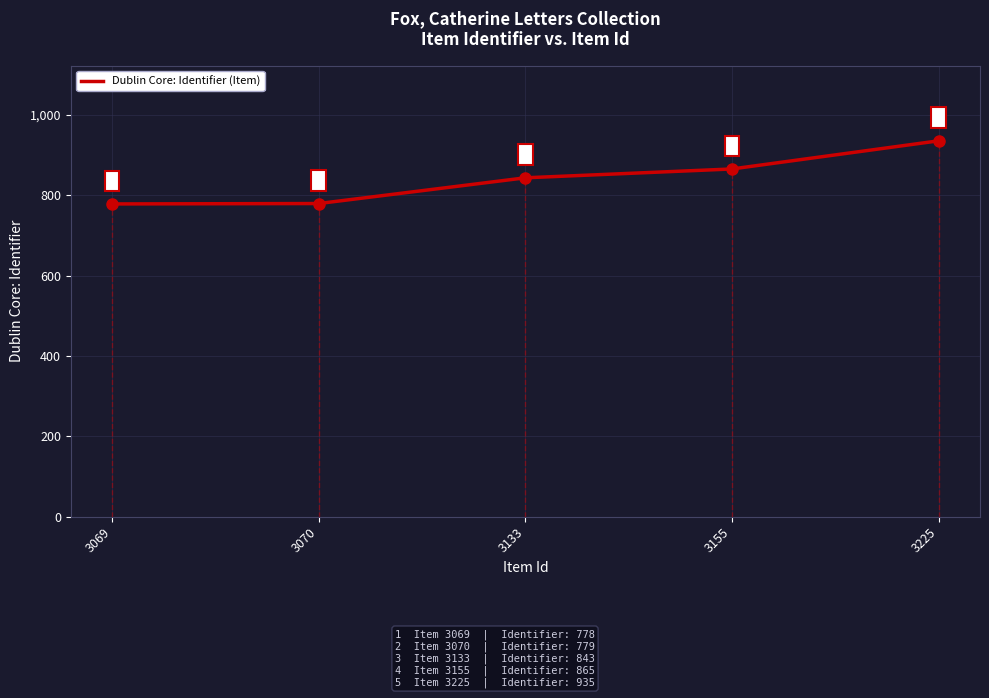

Where is the data nearest to the value 856?

3155